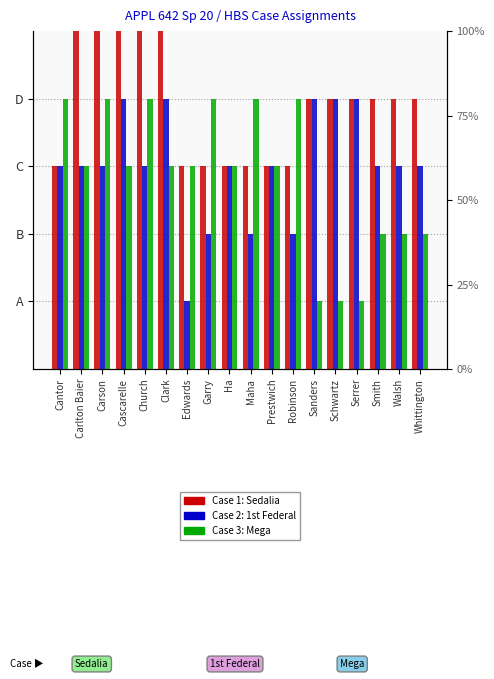

Is the value of Case 1 (Sedalia) at Whittington greater than the value of Case 3 (Mega) at Schwartz?

Yes